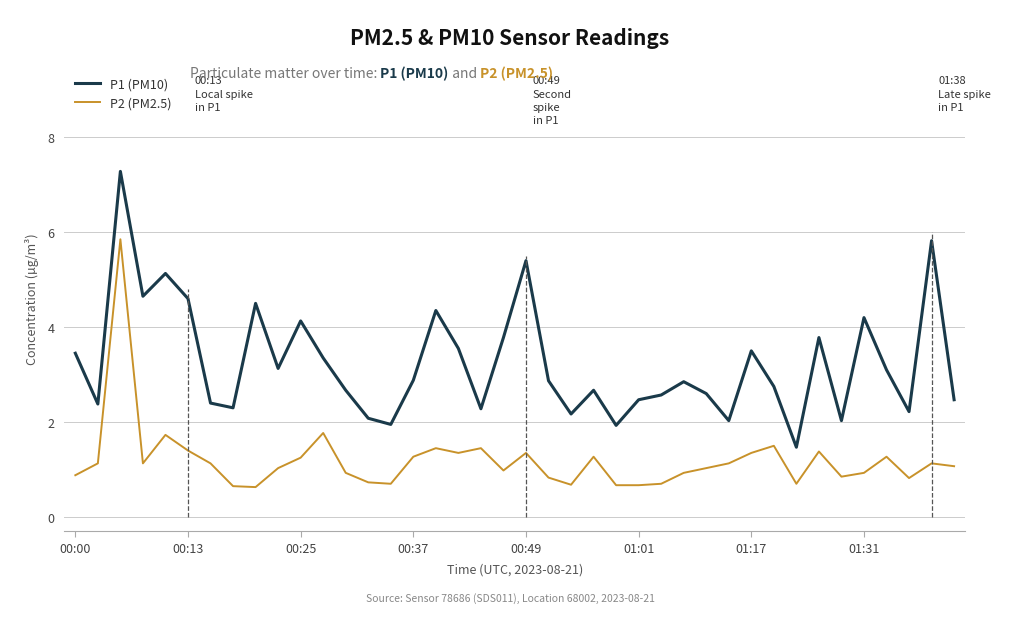

Rank the series by their average value, from highest to lowest.

P1 (PM10), P2 (PM2.5)